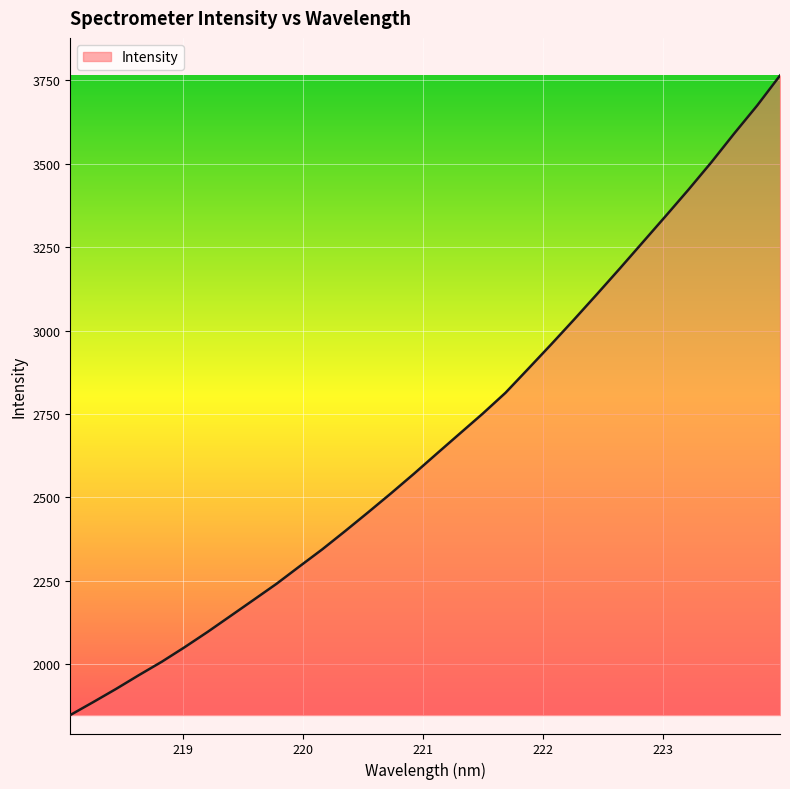

What is the difference between the maximum and minimum values?

1918.4